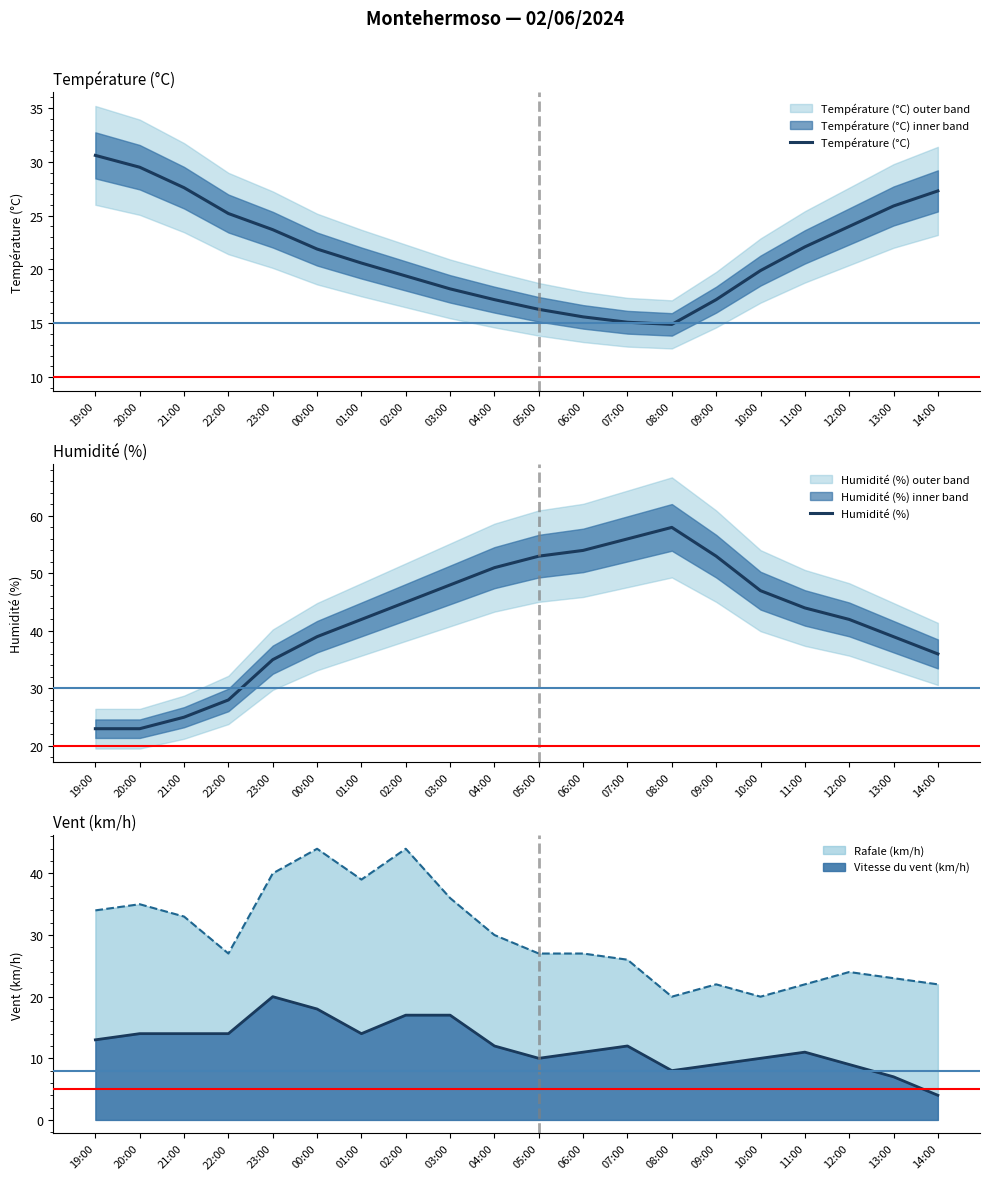

At which category is the sum across all series the highest?

08:00